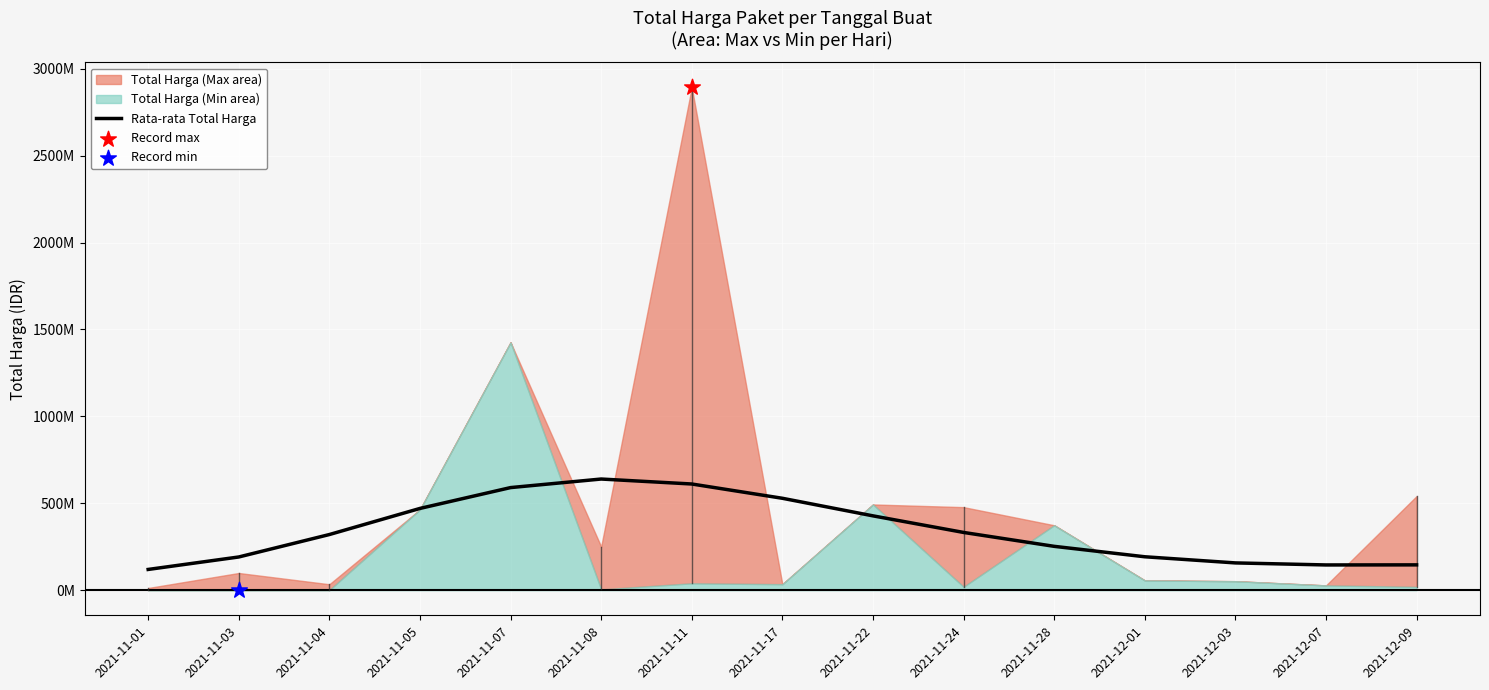

What is the change in value from 2021-11-03 to 2021-11-08?

+448405489.8